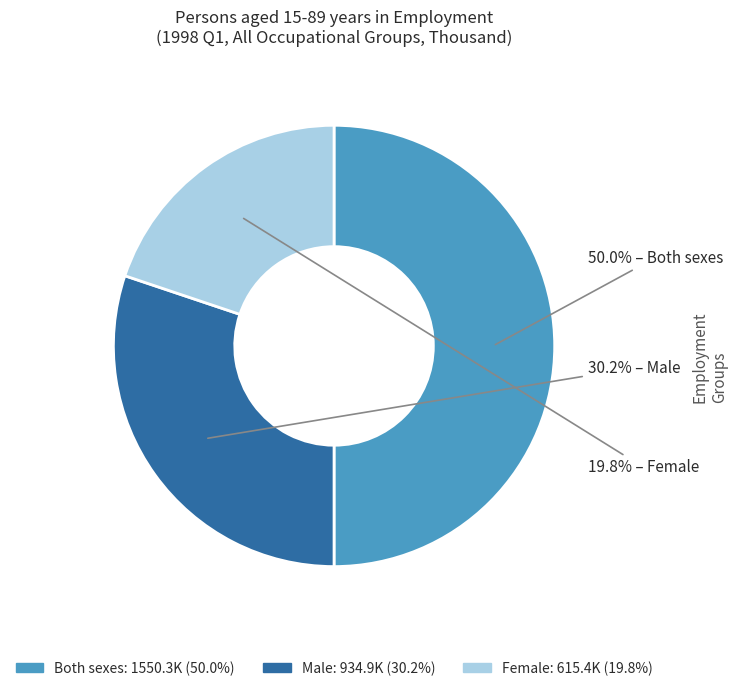

The Male slice represents 19% of the pie. True or false?

False